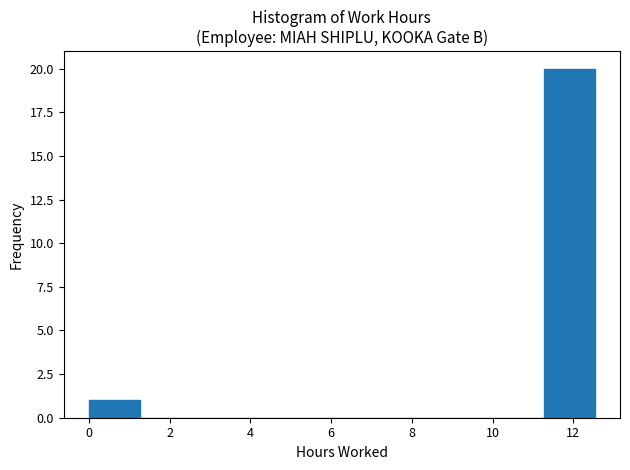

Reading left to right, list every bar in this chart as the range it spans on the x-axis followed by its height. Neither the bar edges nor the heights are printed on the chart, so give them approximately, as read against the axes.

0.0 to 1.2: 1
1.2 to 2.6: 0
2.6 to 3.8: 0
3.8 to 5.0: 0
5.0 to 6.2: 0
6.2 to 7.6: 0
7.6 to 8.8: 0
8.8 to 10.0: 0
10.0 to 11.2: 0
11.2 to 12.6: 20